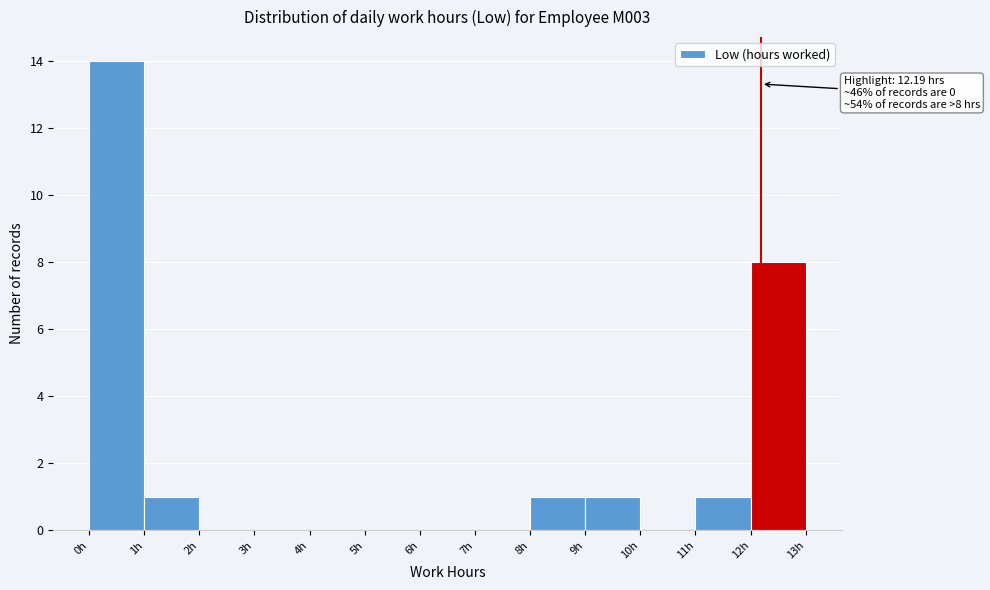

Which range on the x-axis has the tallest bar?

0 to 1